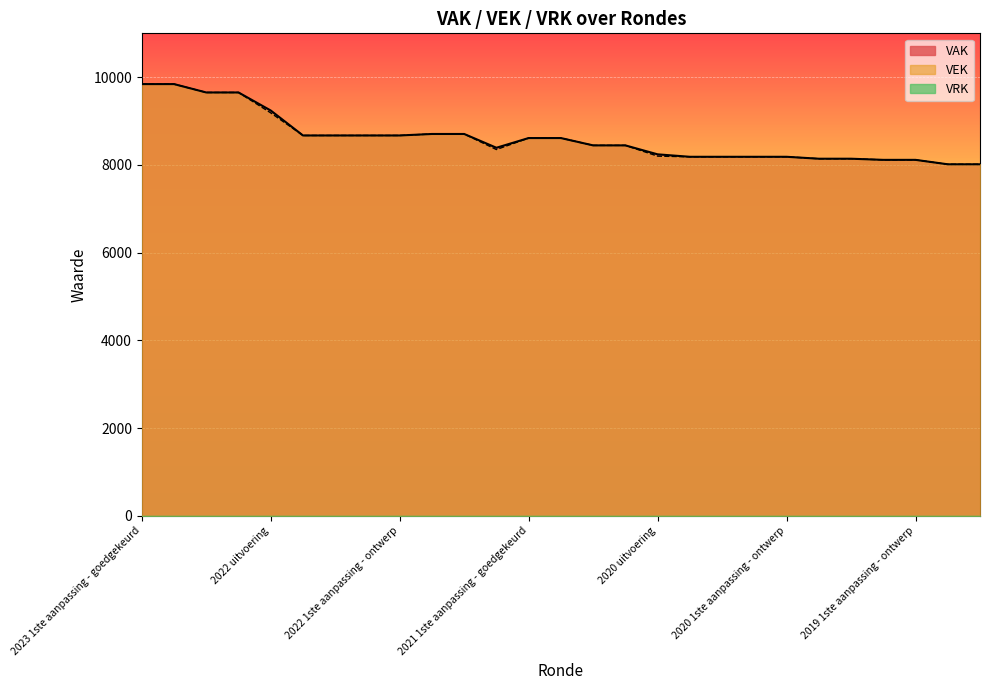

What is the label of the 7th point from the right?

2020 1ste aanpassing - ontwerp